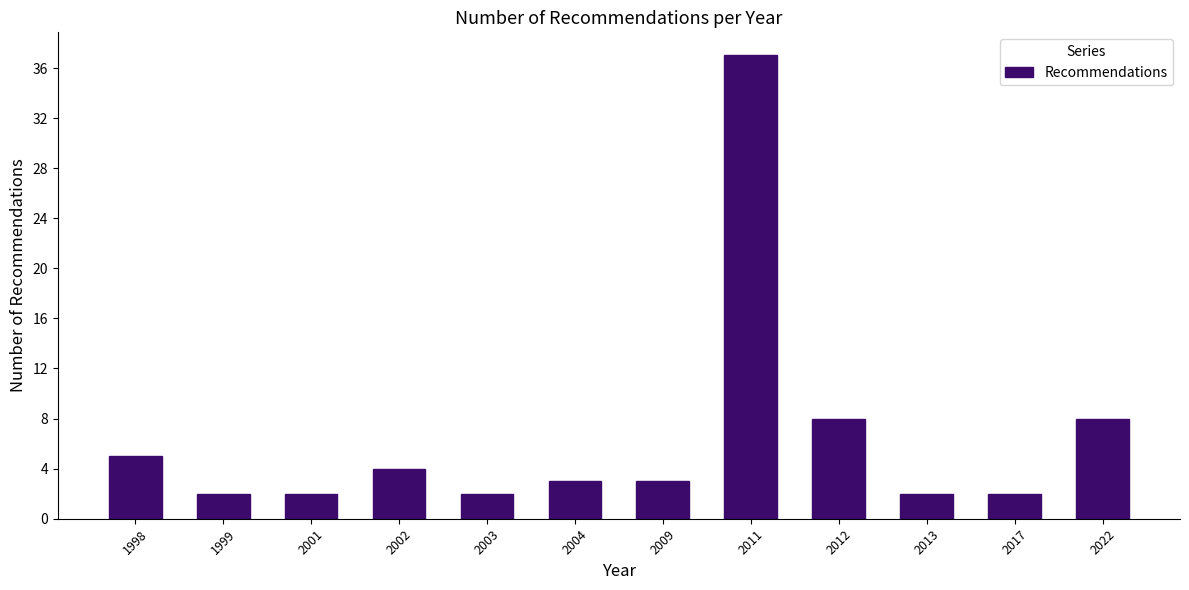

Reading left to right, transcribe all the data shown in this chart.

1998=5	1999=2	2001=2	2002=4	2003=2	2004=3	2009=3	2011=37	2012=8	2013=2	2017=2	2022=8